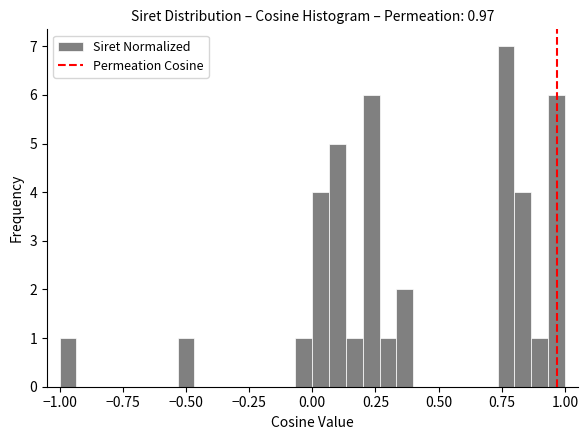

Read against the x-axis, roughly where is the centre of the tallest bar?

0.75